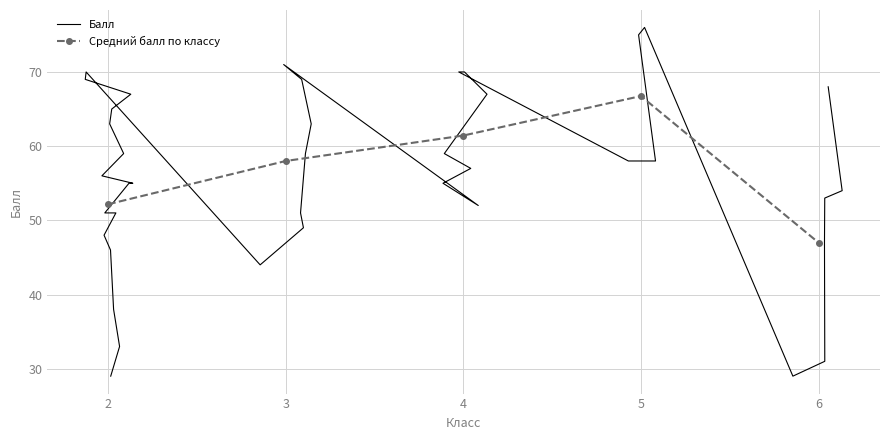

Does the chart have visible grid lines?

Yes